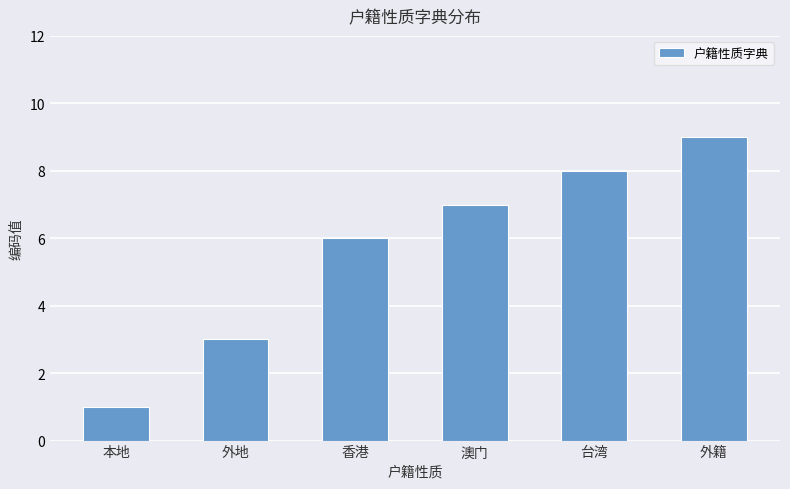

How many series are shown in this chart?

1